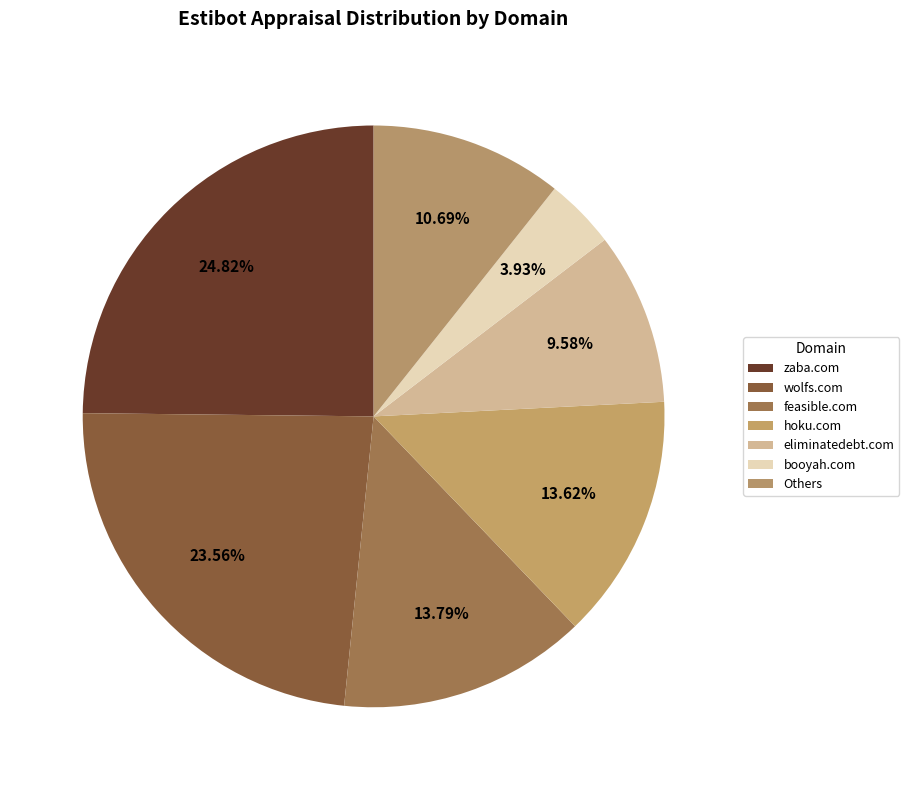

Count the number of slices in the pie.

7